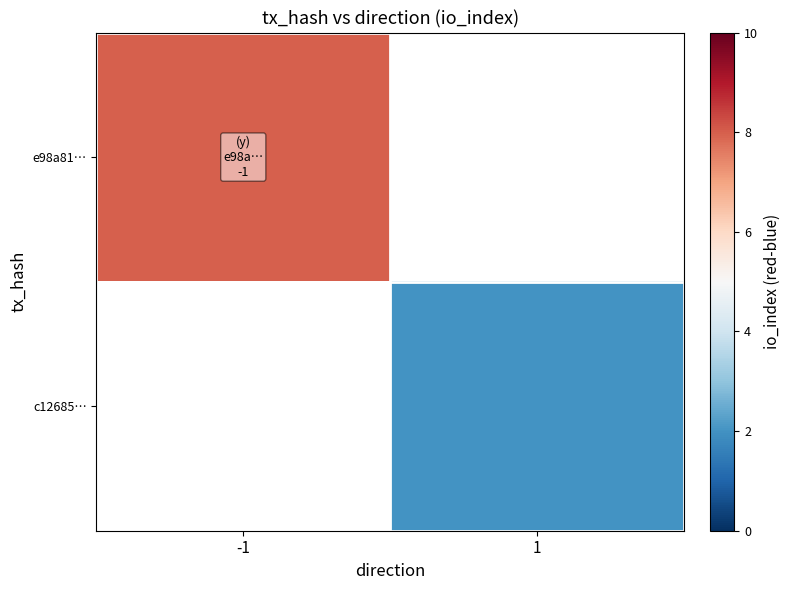

How many values in c12685… are above zero?

1